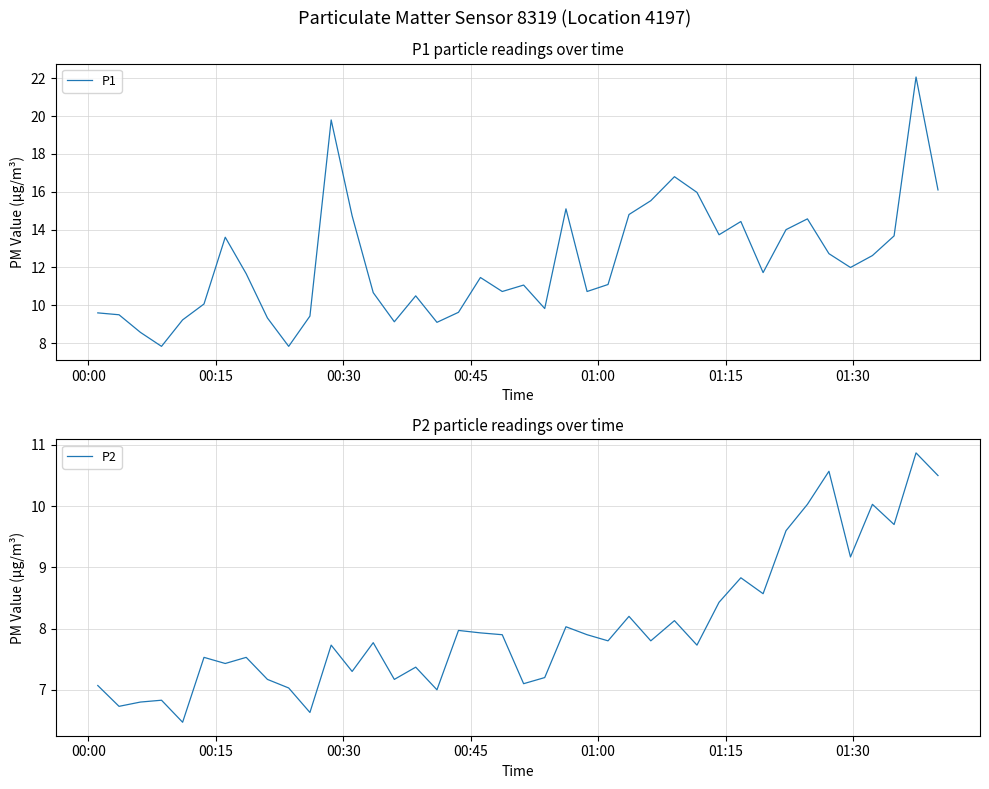

Reading left to right, transcribe all the data shown in this chart.

P1: 9.6	9.5	8.6	7.8	9.2	10.1	13.6	11.7	9.3	7.8	9.4	19.8	14.7	10.7	9.1	10.5	9.1	9.6	11.5	10.7	11.1	9.8	15.1	10.7	11.1	14.8	15.5	16.8	16.0	13.7	14.4	11.7	14.0	14.6	12.7	12.0	12.6	13.7	22.1	16.1
P2: 7.1	6.7	6.8	6.8	6.5	7.5	7.4	7.5	7.2	7.0	6.6	7.7	7.3	7.8	7.2	7.4	7.0	8.0	7.9	7.9	7.1	7.2	8.0	7.9	7.8	8.2	7.8	8.1	7.7	8.4	8.8	8.6	9.6	10.0	10.6	9.2	10.0	9.7	10.9	10.5